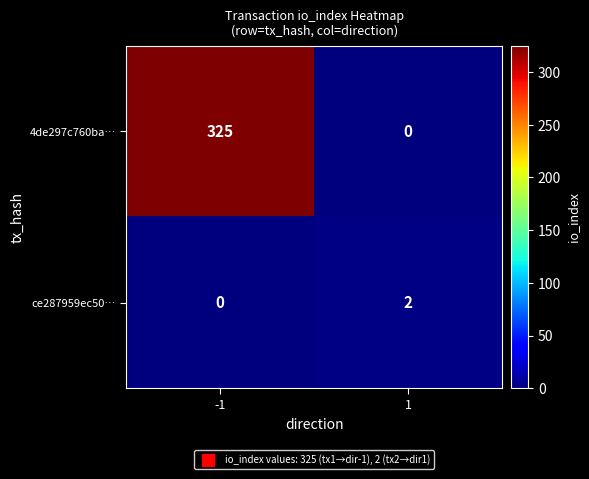

At how many categories does at least one series exceed 222?

1